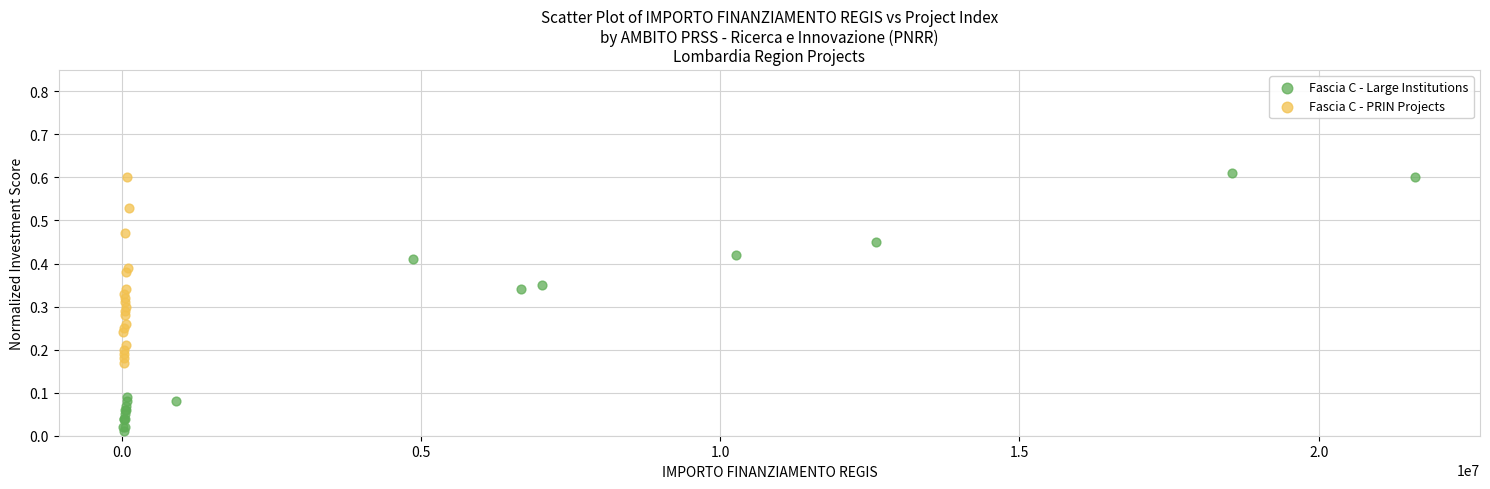

Which series reaches the minimum Y coordinate?

Fascia C - Large Institutions